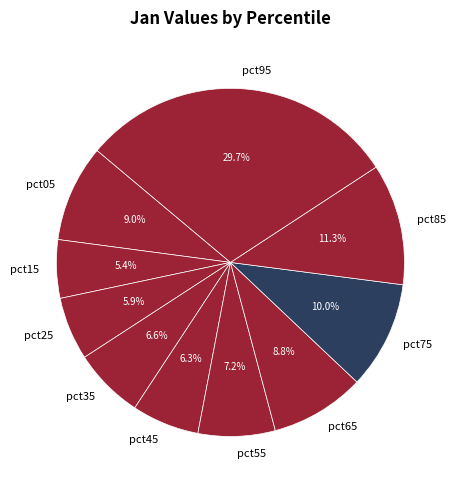

To the nearest percent, what is the difference between the largest and smallest slice percentages?

24%